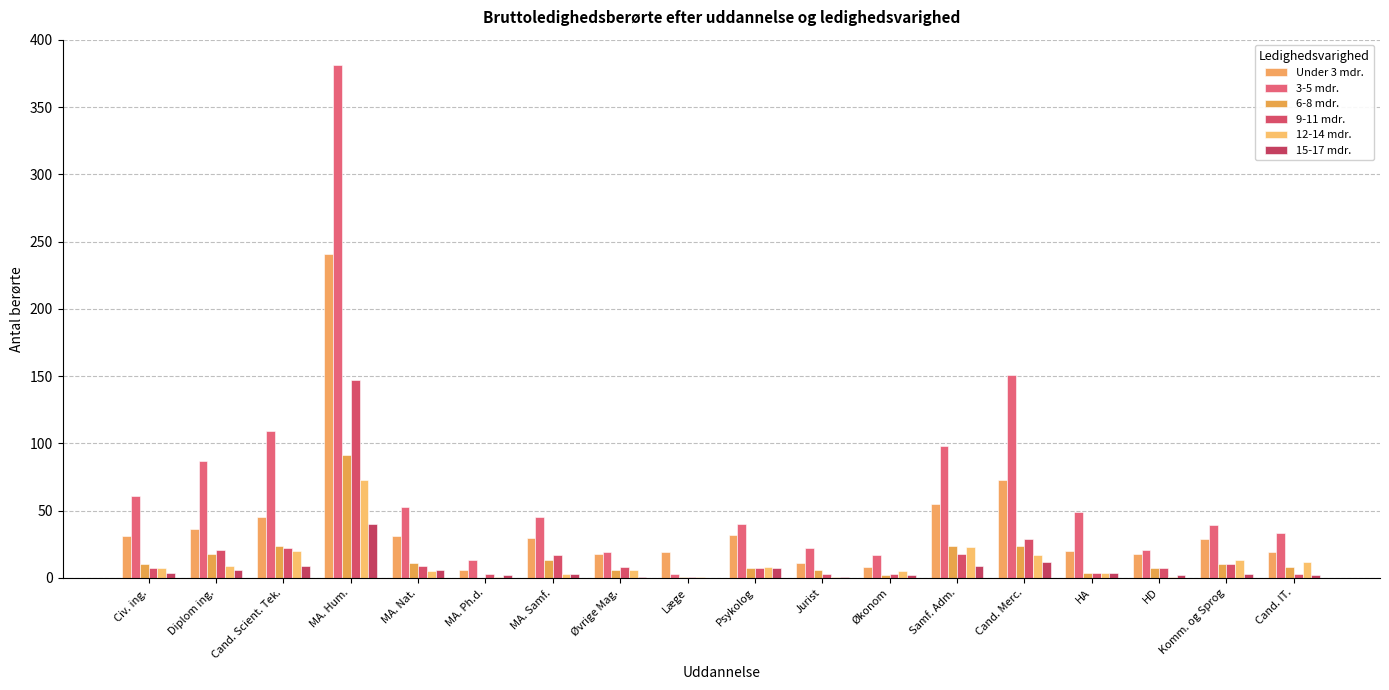

At which label does 6-8 mdr. first exceed 10?

Diplom ing.